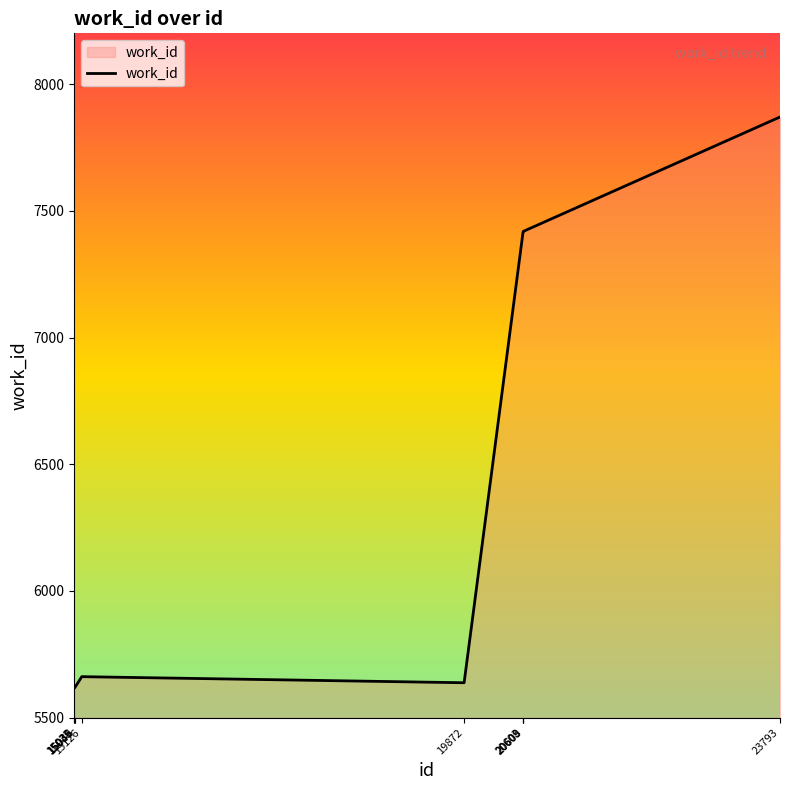

What is the difference between the maximum and minimum values?

2252